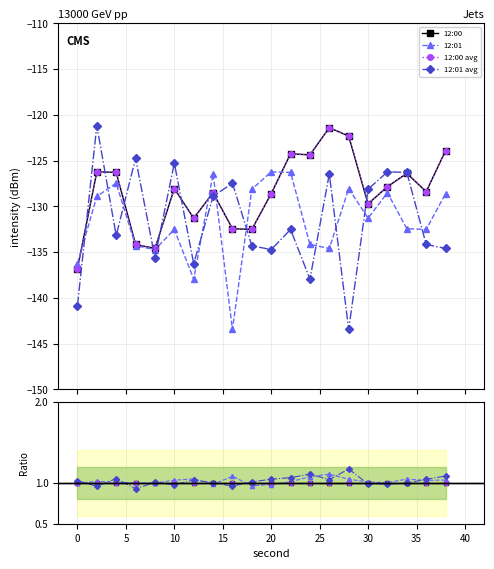

How many values in the 12:01 avg series exceed 1?

13